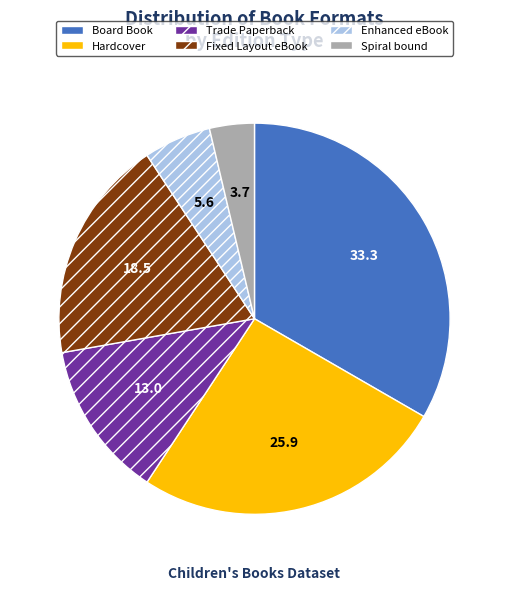

The Hardcover slice represents 26% of the pie. True or false?

True